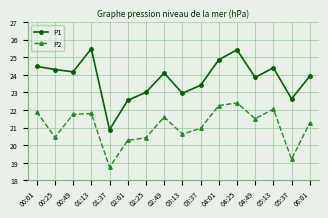

What is the smallest value displayed?

18.8